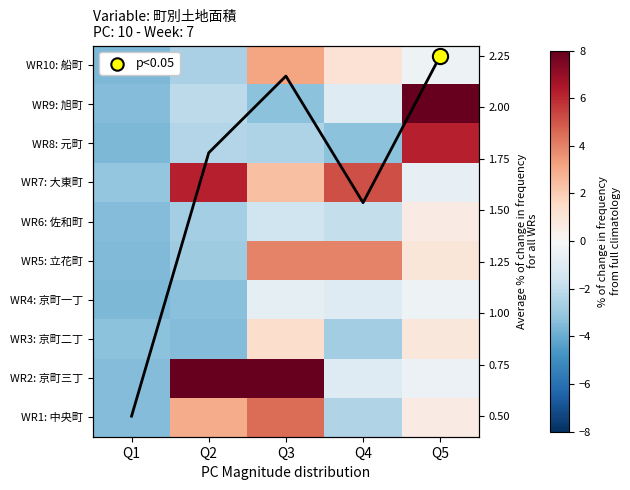

Which label corresponds to the smallest value in the chart?

Q1